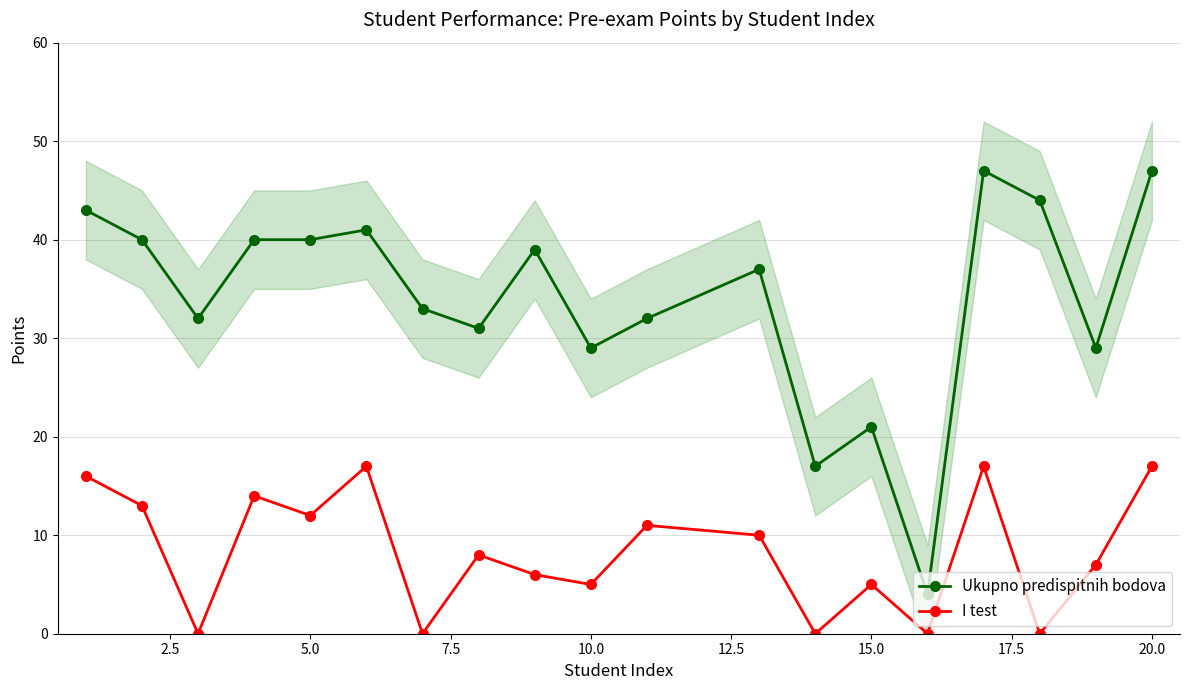

What is the minimum value for Ukupno predispitnih bodova?

4